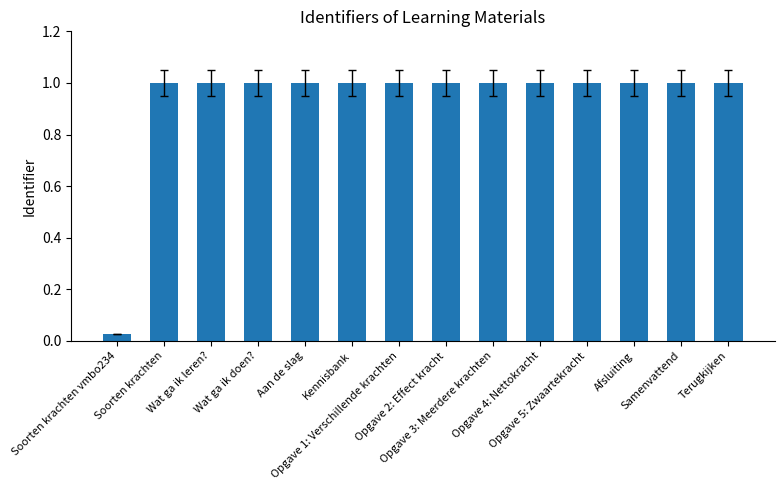

The value at Opgave 1: Verschillende krachten is 1.0. True or false?

True